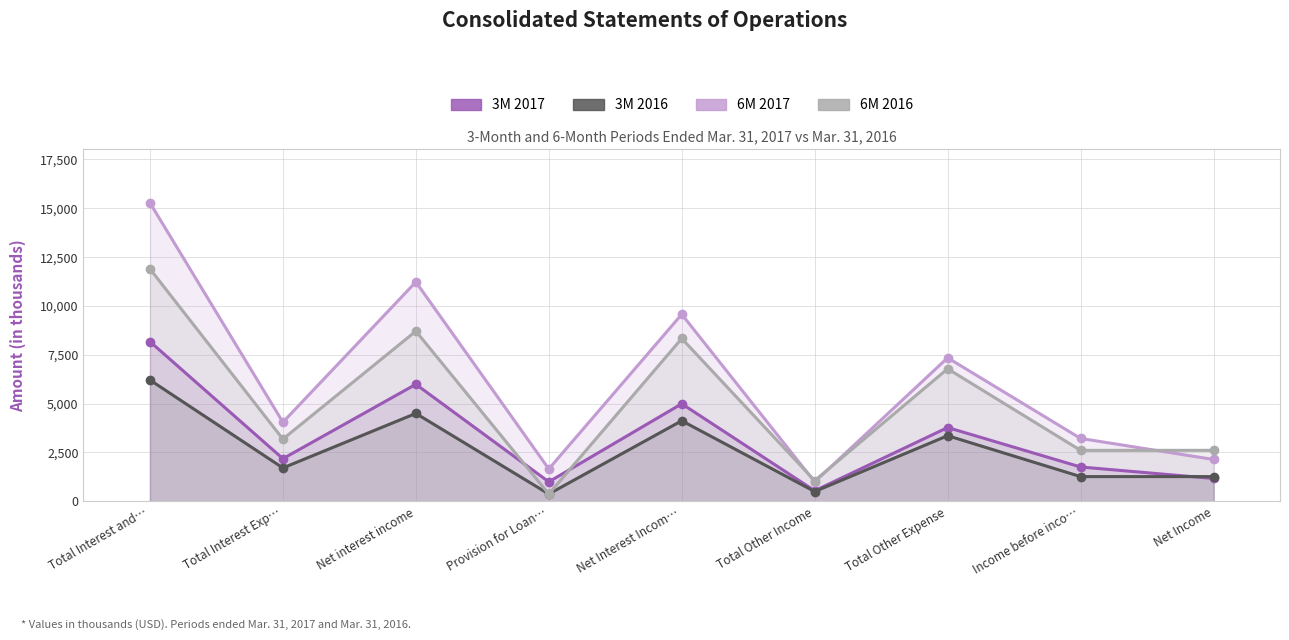

How many data points in 3M 2017 are less than 2184?

4